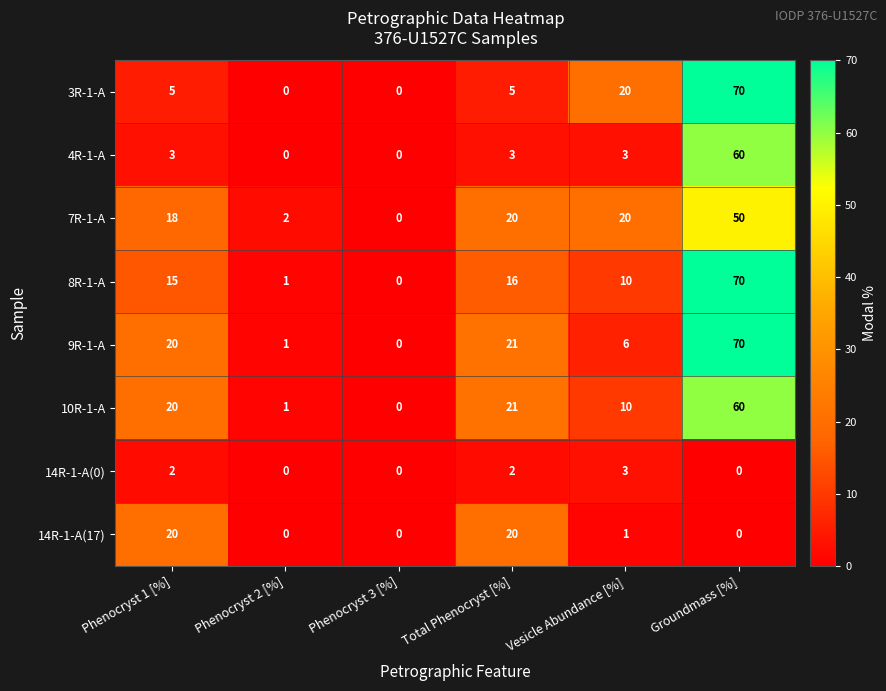

At how many categories does at least one series exceed 52?

1